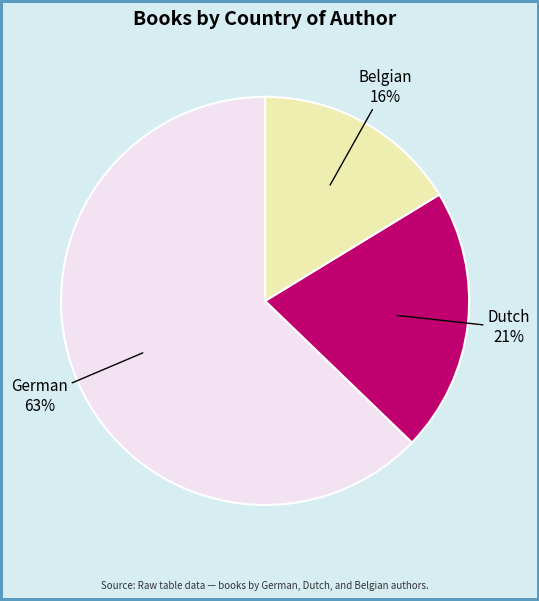

Does any single category account for the majority?

Yes